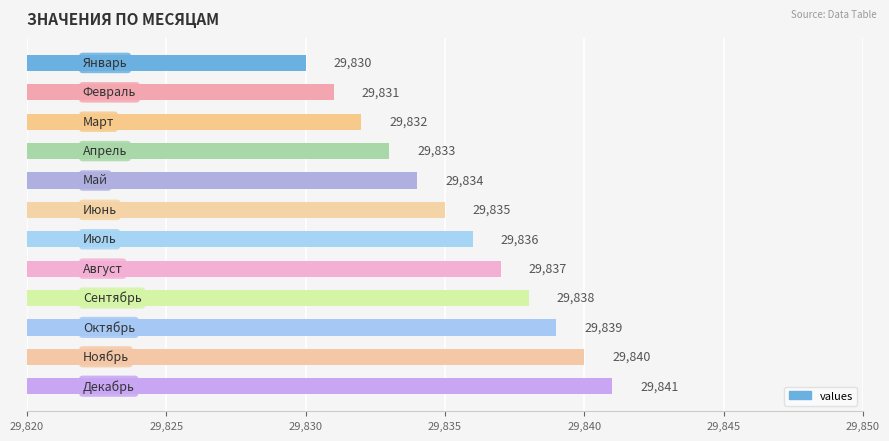

What is the difference between the second highest and minimum values?

10